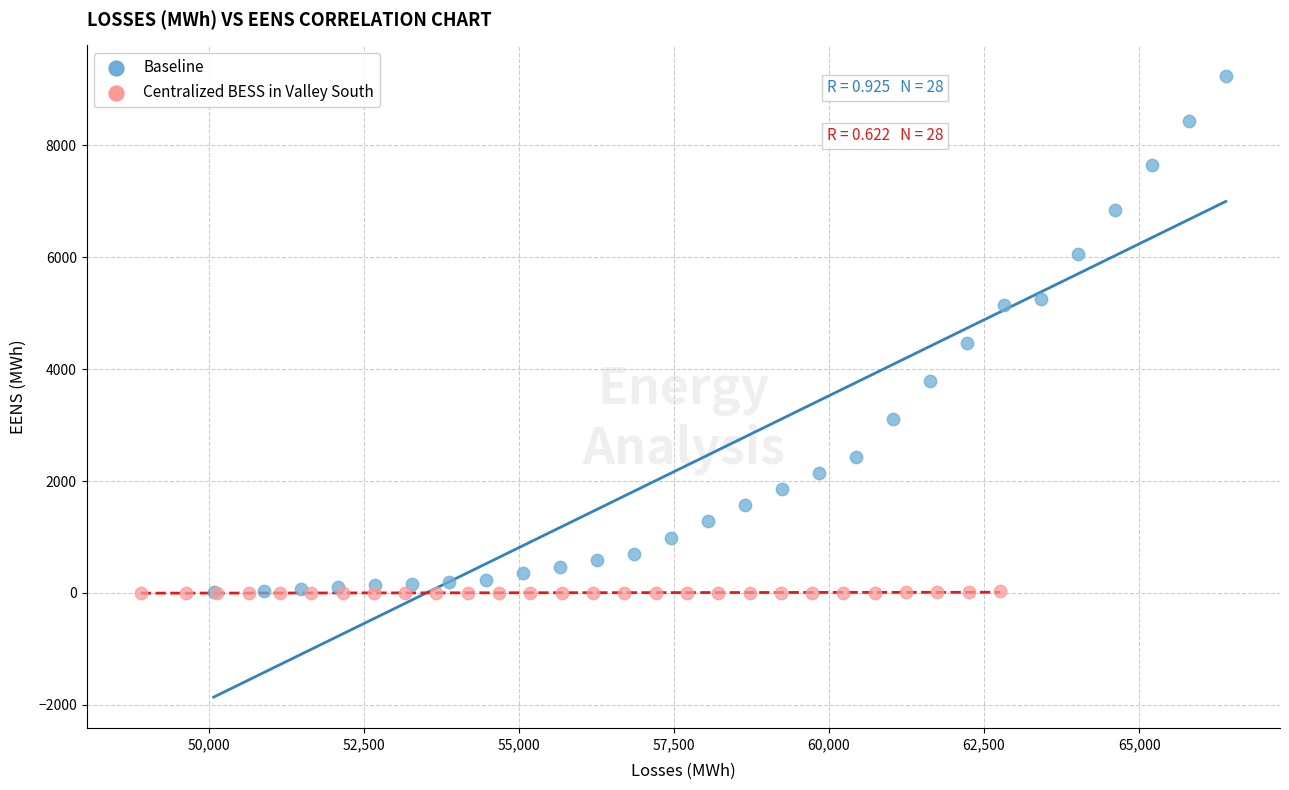

What are all the series names shown in the legend?

Baseline, Centralized BESS in Valley South